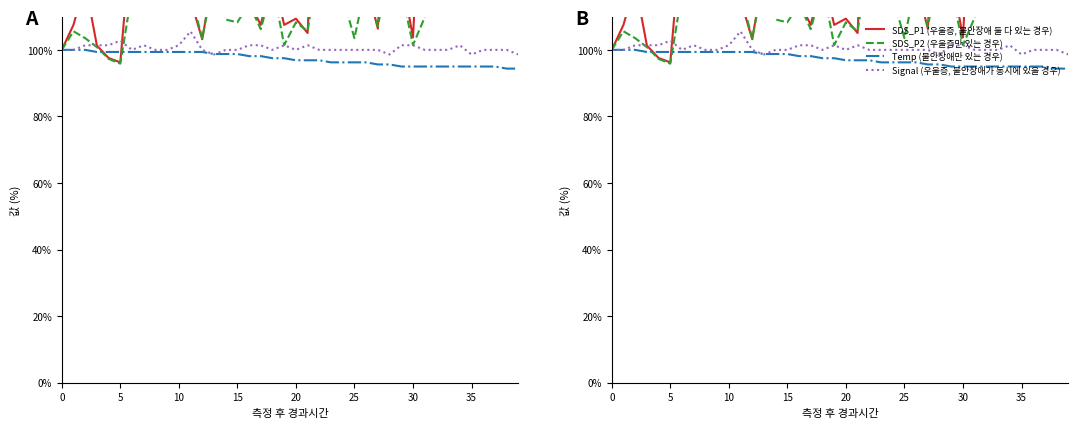

The SDS_P1 (우울증, 불안장애 둘 다 있는 경우) series shows 38.7 at 26. True or false?

False